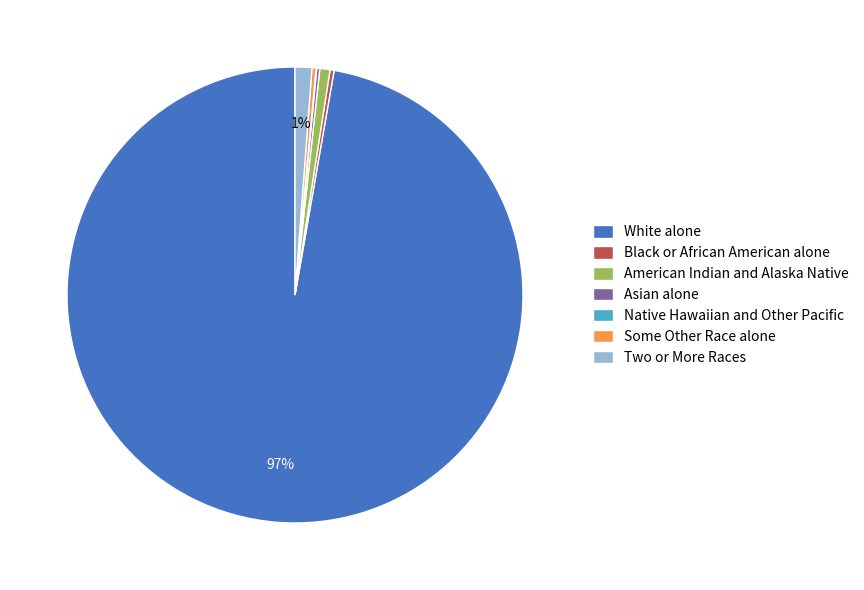

Does White alone represent more than half of the total?

Yes